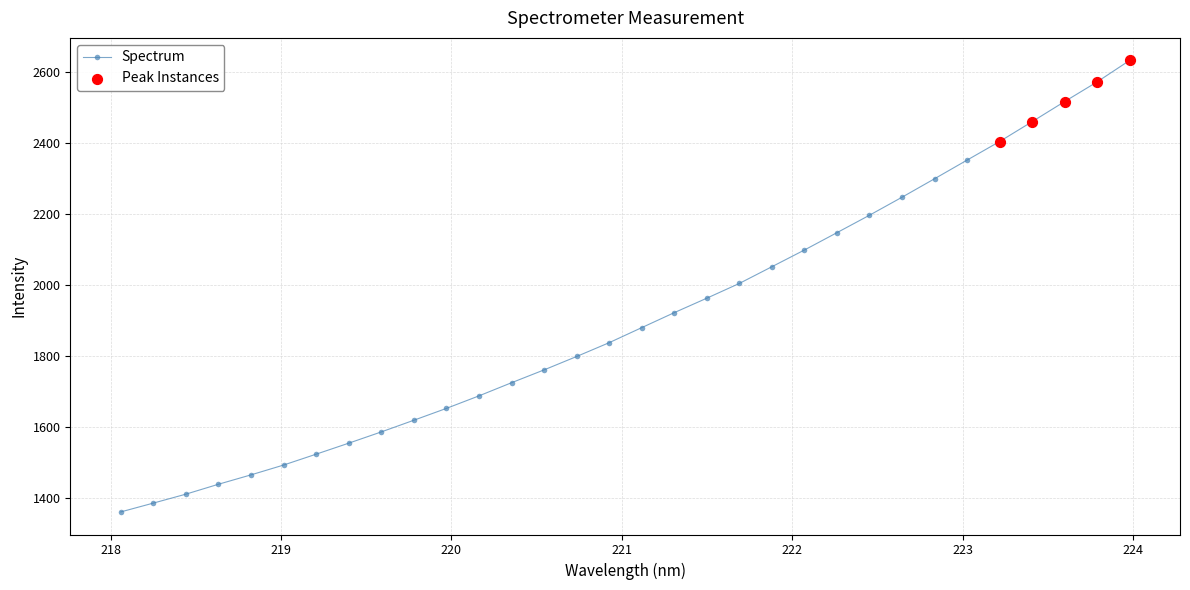

What is the difference between the maximum and minimum values?

1272.2